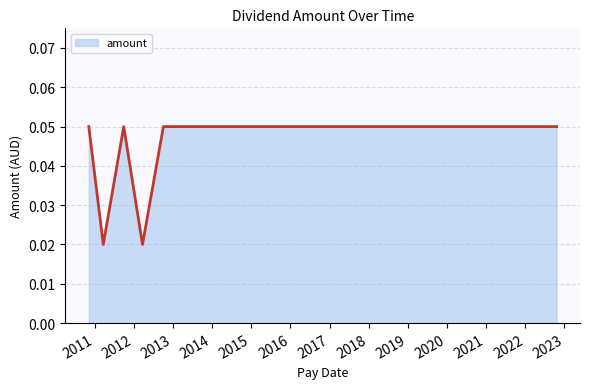

True or false: there are more than 0 points higher than both neighbors.

True